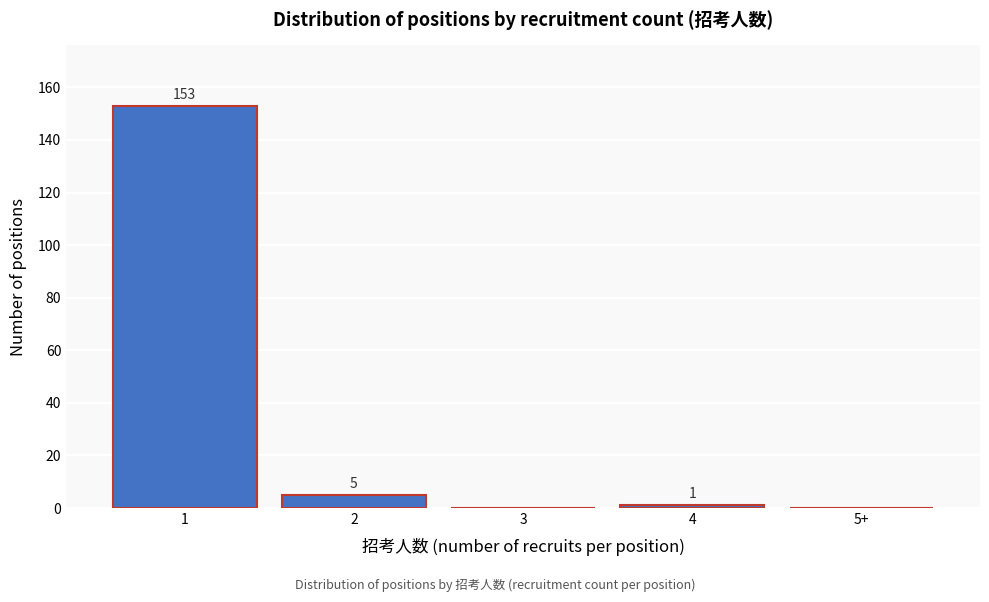

Reading right to left, what are all the values shown in this chart?

5+=0	4=1	3=0	2=5	1=153